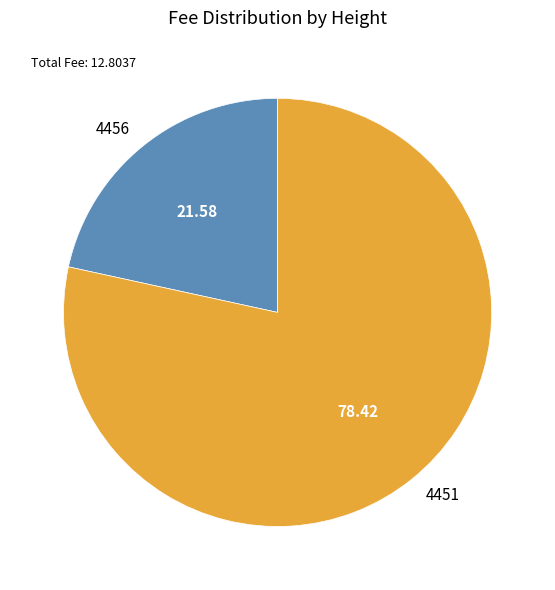

Do 4456 and 4451 together represent more than half of the pie?

Yes